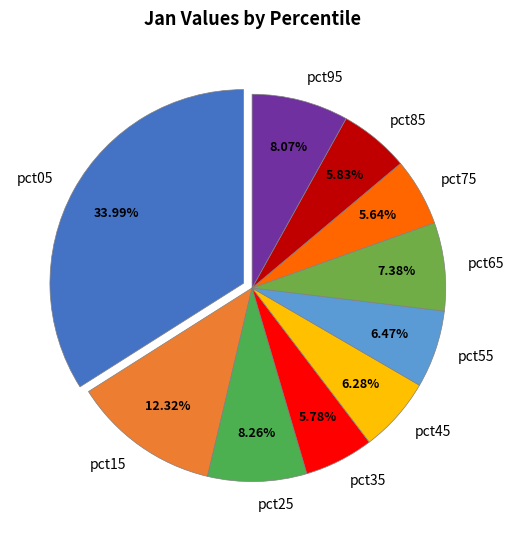

To the nearest percent, what is the difference between the largest and smallest slice percentages?

28%